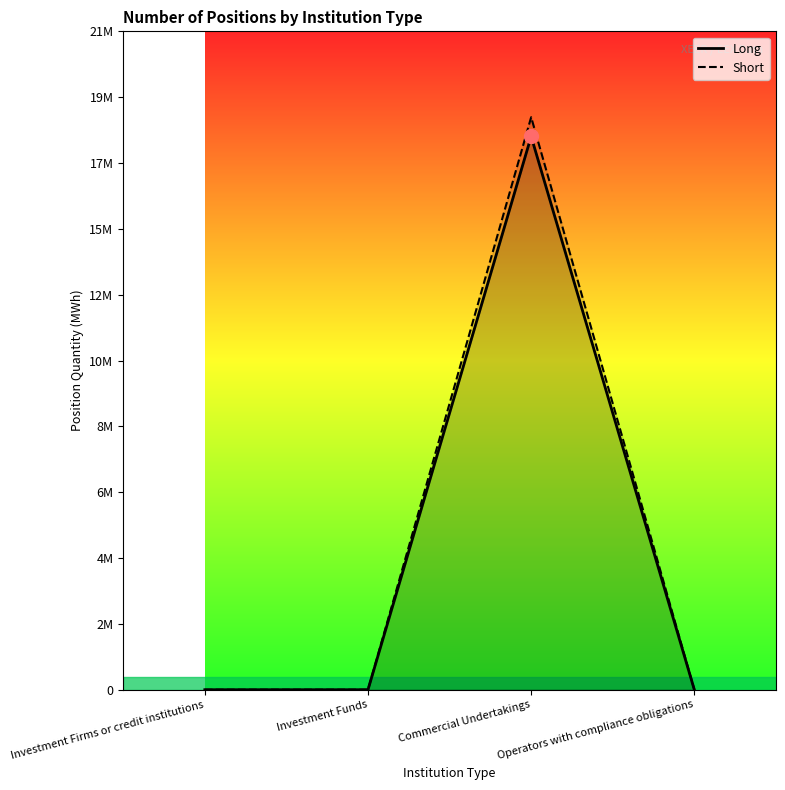

Which series has the largest range (max minus min)?

Short